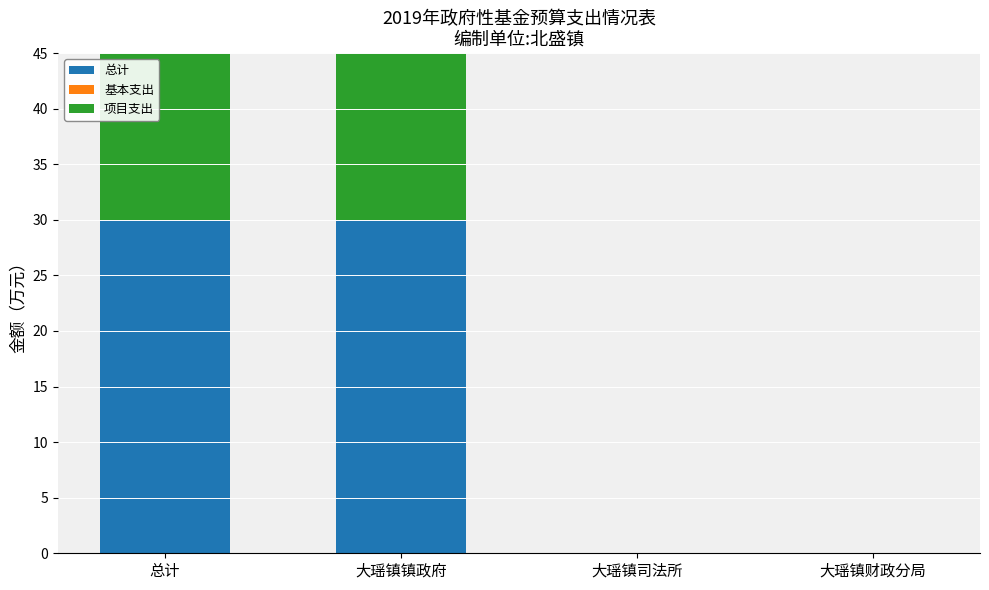

Rank the series at 大瑶镇镇政府 from highest to lowest value.

总计, 项目支出, 基本支出